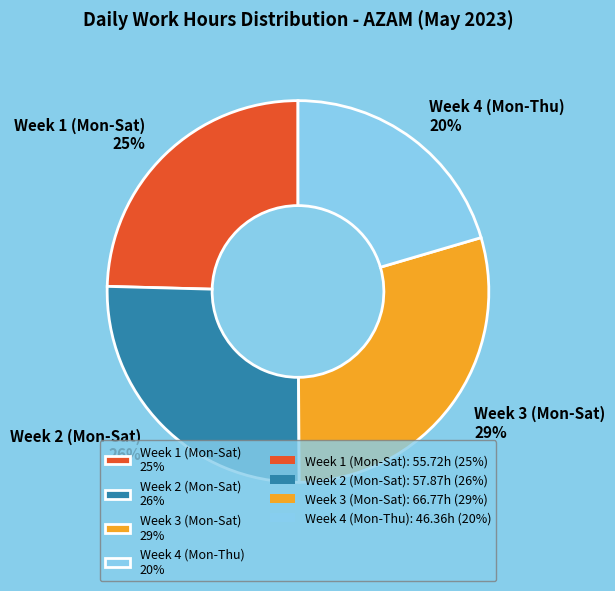

Between Week 4 (Mon-Thu) 20% and Week 1 (Mon-Sat) 25%, which is larger?

Week 1 (Mon-Sat) 25%